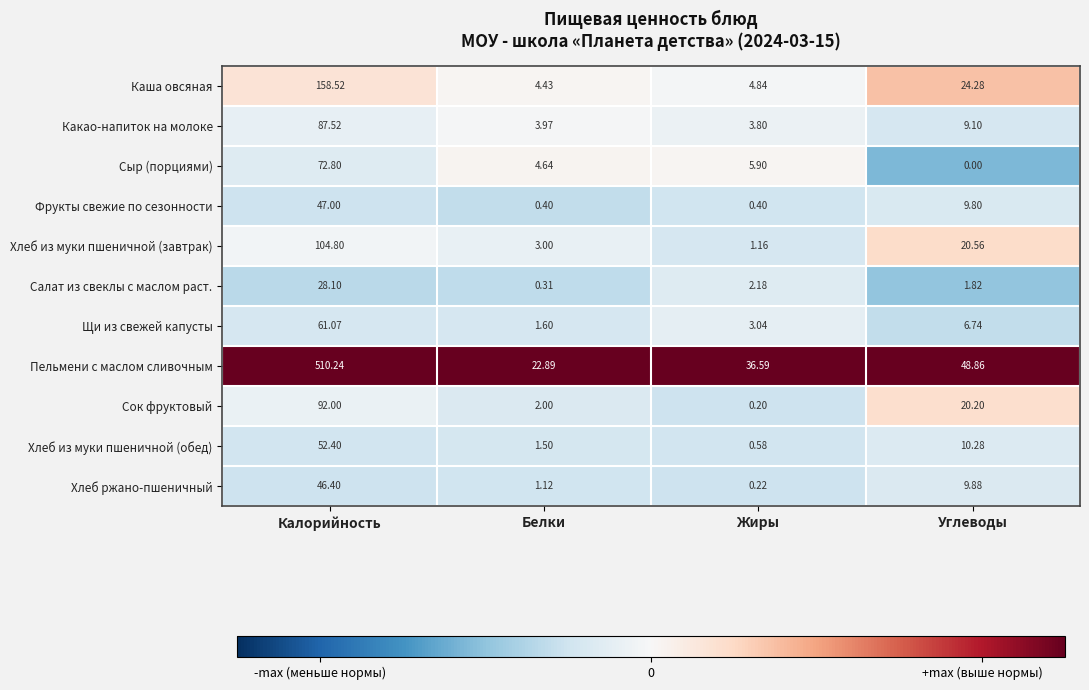

Rank the series at Углеводы from highest to lowest value.

Пельмени с маслом сливочным, Каша овсяная, Хлеб из муки пшеничной (завтрак), Сок фруктовый, Хлеб из муки пшеничной (обед), Хлеб ржано-пшеничный, Фрукты свежие по сезонности, Какао-напиток на молоке, Щи из свежей капусты, Салат из свеклы с маслом раст., Сыр (порциями)